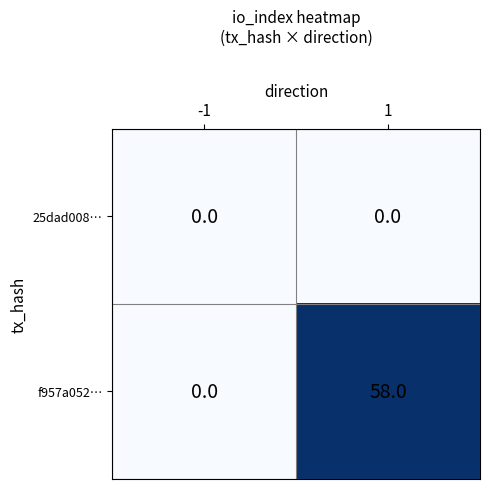

Reading left to right, transcribe all the data shown in this chart.

25dad008…: -1=0	1=0
f957a052…: -1=0	1=58